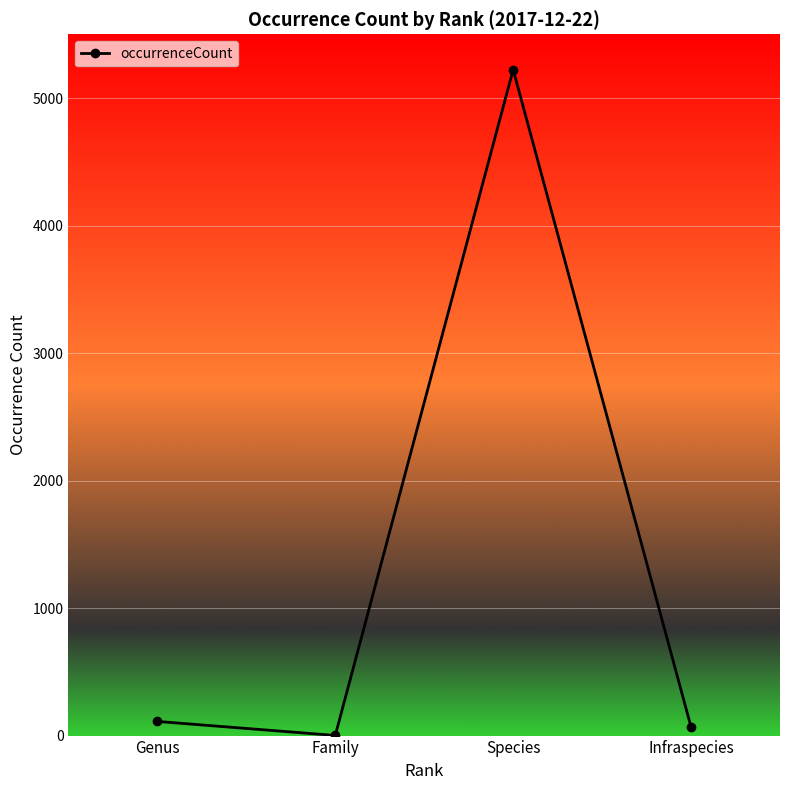

What position from the left is Genus?

1